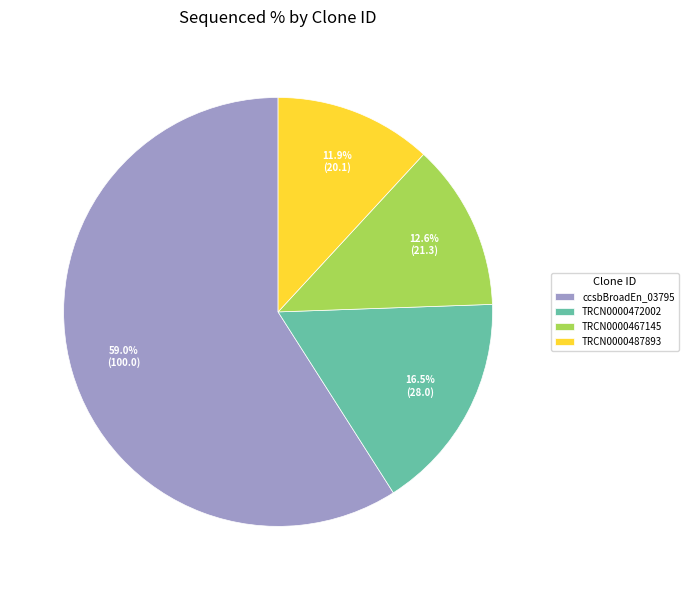

How much of the chart is everything except TRCN0000487893?

88.1%